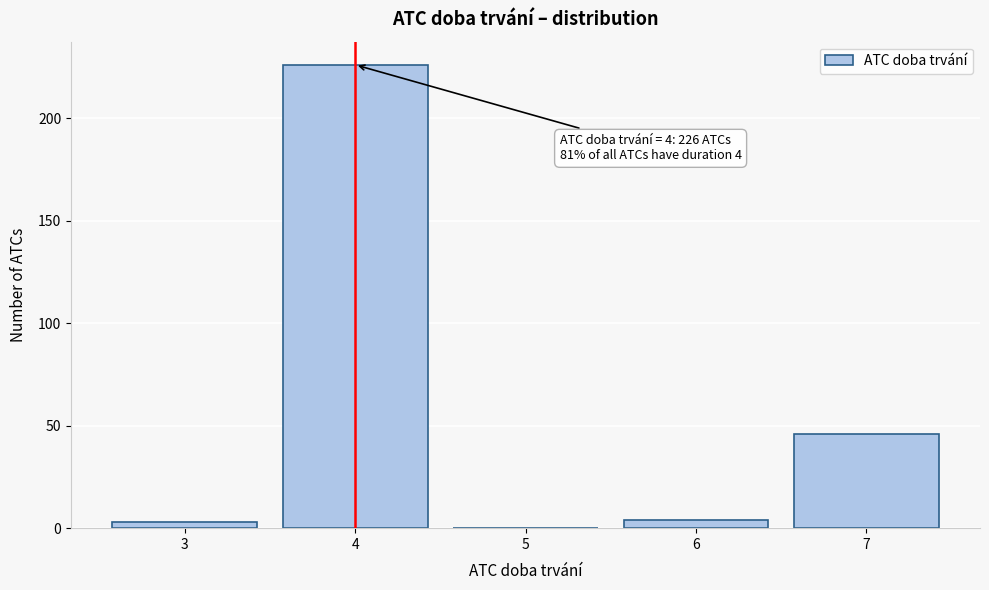

Which range on the x-axis has the tallest bar?

3.5 to 4.5